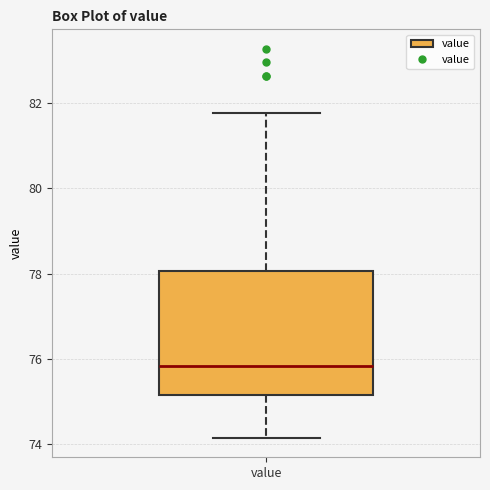

Read this box plot against the y-axis: the position of the median line, the range covered by the box, and the ends of both whiskers. The values are not printed on the chart, so give them approximately, as read against the axis.

median 75.8, box 75.2 to 78.0, whiskers 74.2 to 81.8